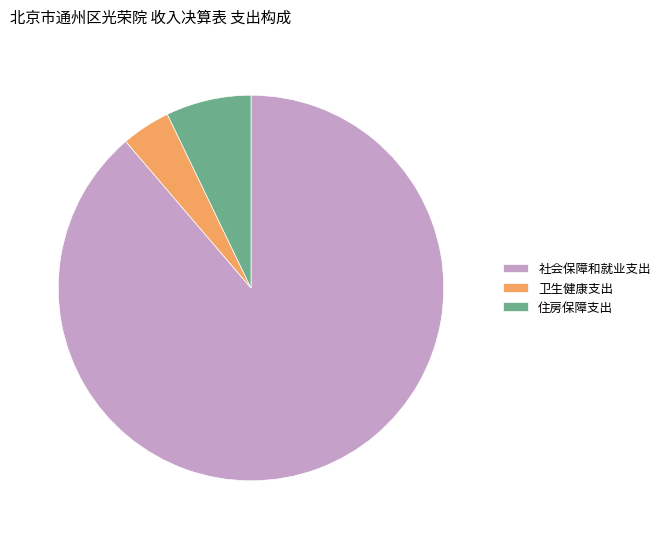

Rank the categories by value from lowest to highest.

卫生健康支出, 住房保障支出, 社会保障和就业支出